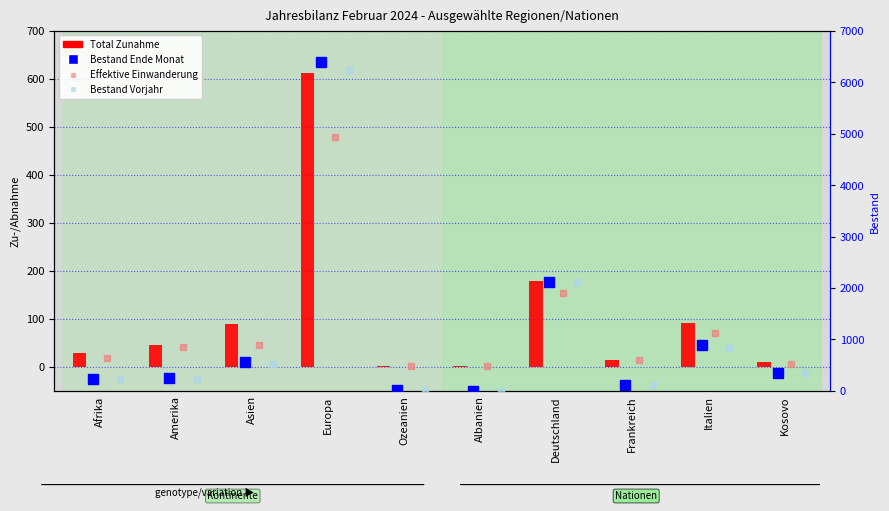

Rank the categories by Bestand Ende Monat value from lowest to highest.

Albanien, Ozeanien, Frankreich, Afrika, Amerika, Kosovo, Asien, Italien, Deutschland, Europa